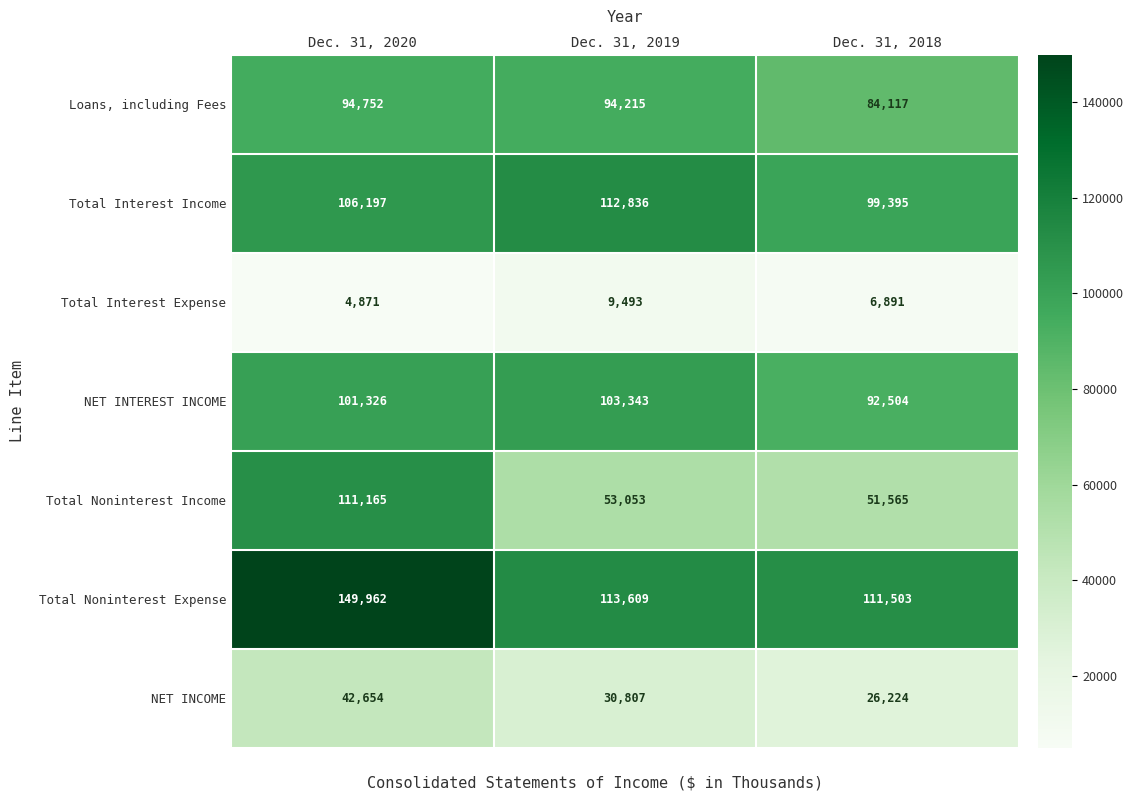

List the series in order of their peak value, highest first.

Total Noninterest Expense, Total Interest Income, Total Noninterest Income, NET INTEREST INCOME, Loans, including Fees, NET INCOME, Total Interest Expense